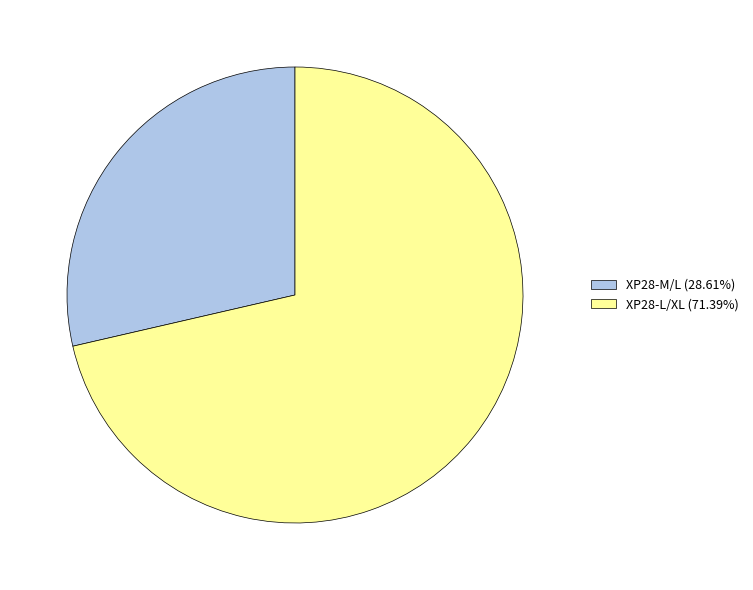

Does any single category account for the majority?

Yes